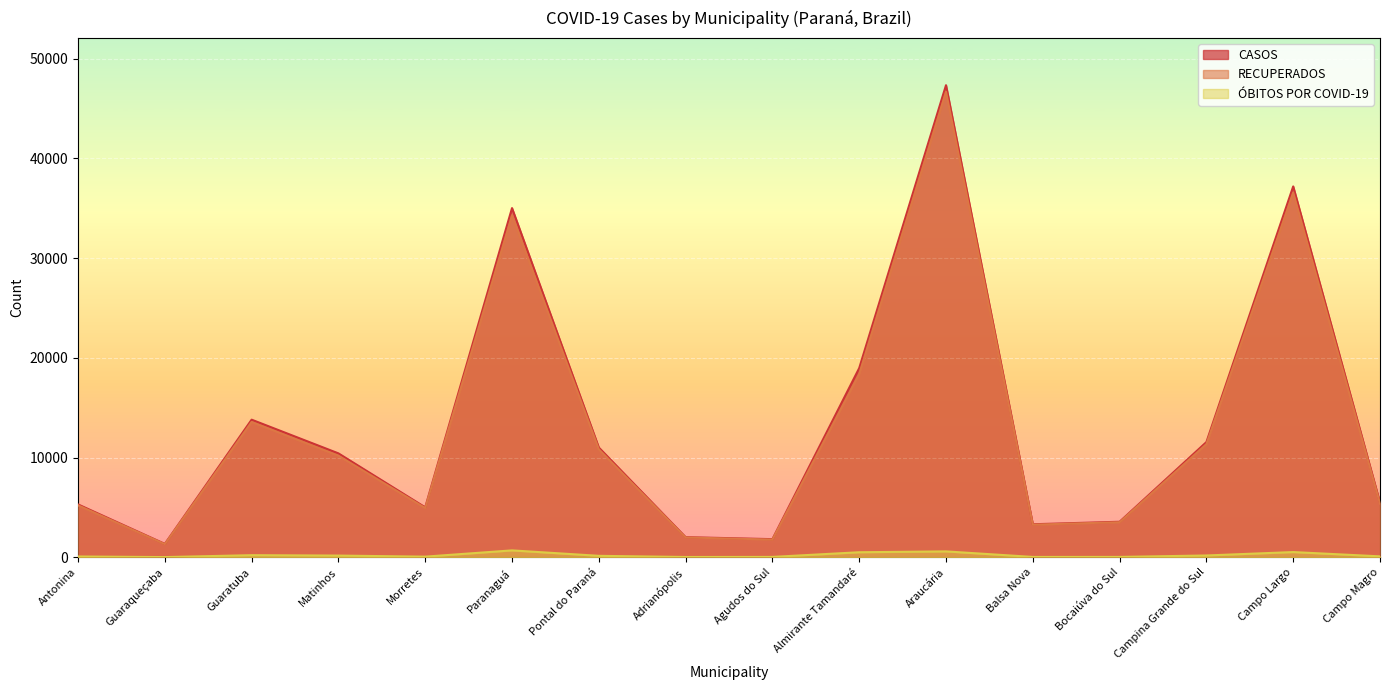

Where is the first local maximum for ÓBITOS POR COVID-19?

Guaratuba